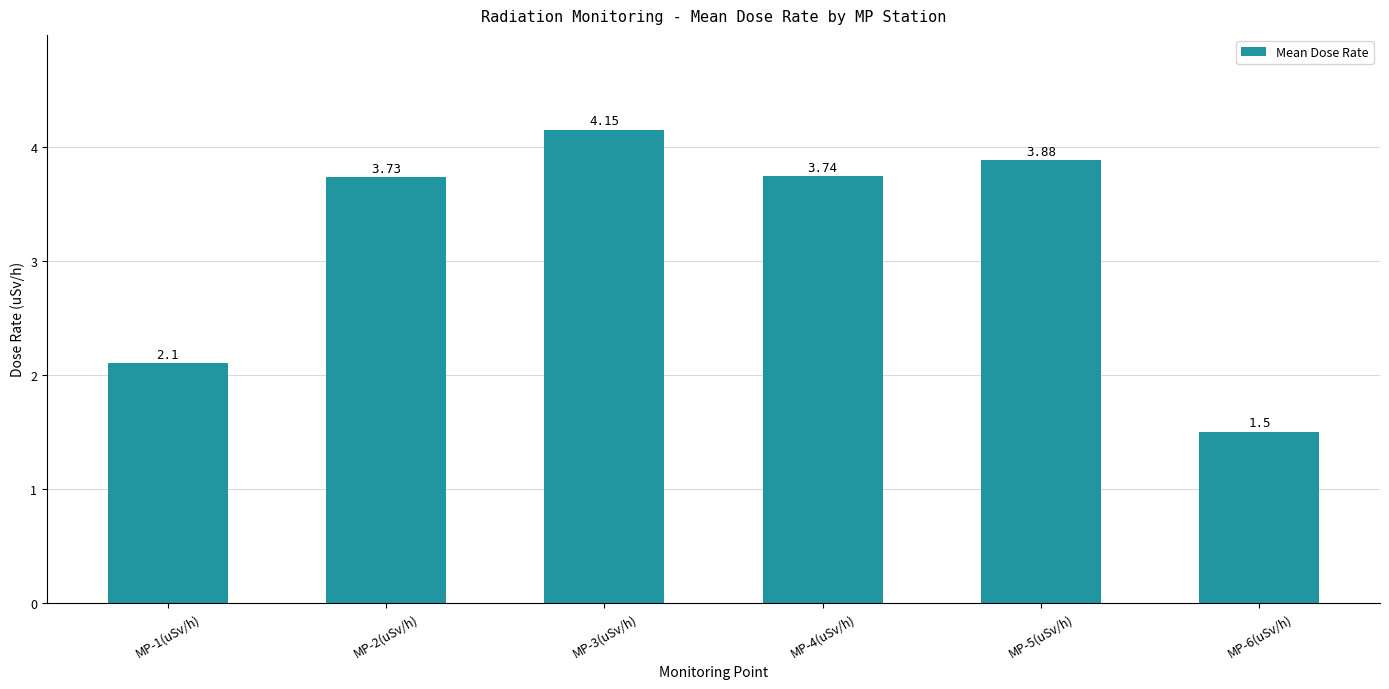

What is the value of the 6th bar from the left?

1.5